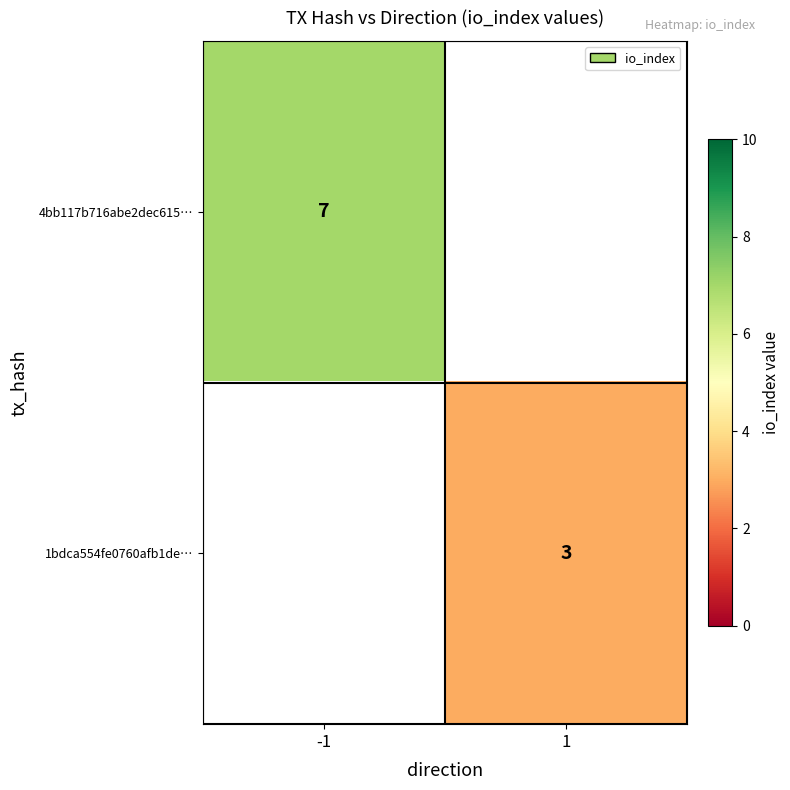

The 4bb117b716abe2dec615… series shows 7 at -1. True or false?

True